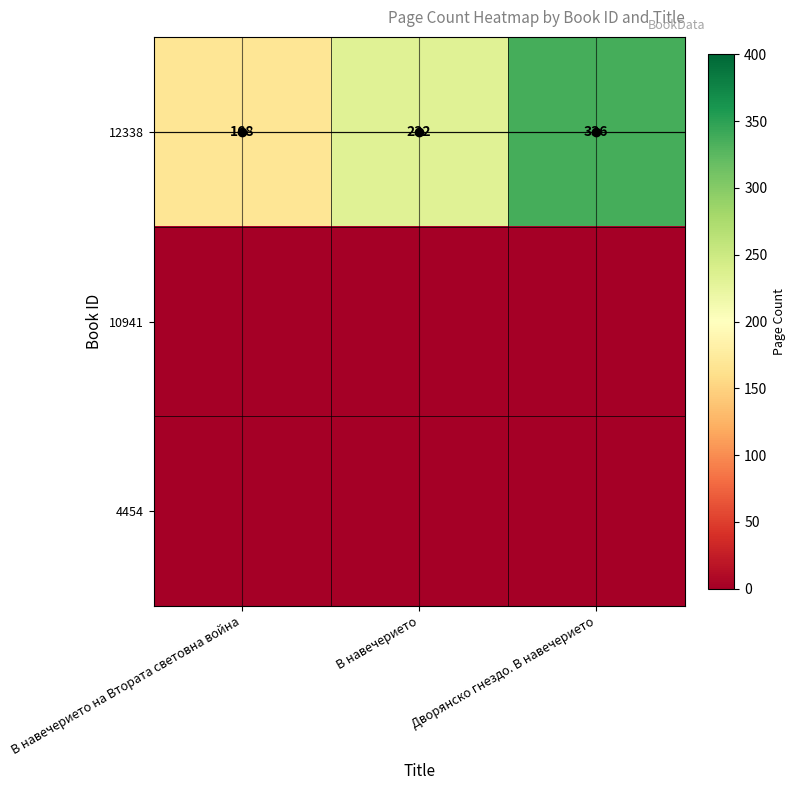

At which category does the chart reach its minimum across all series?

В навечерието на Втората световна война